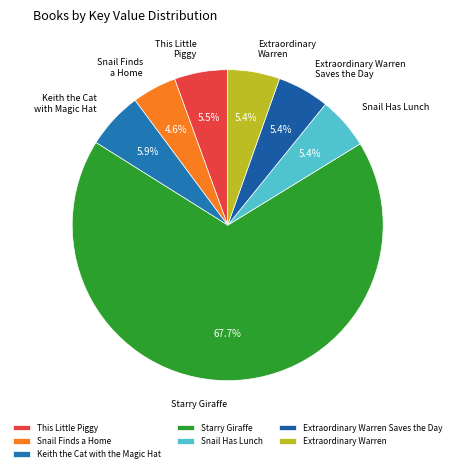

Count the number of slices in the pie.

7